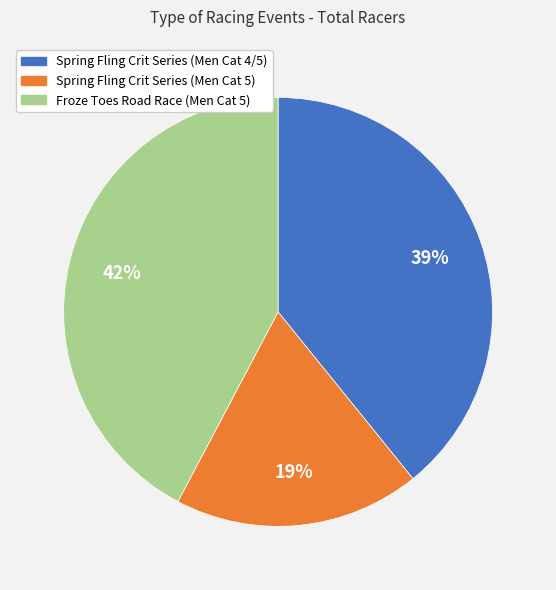

To the nearest percent, what portion does Spring Fling Crit Series (Men Cat 5) represent?

19%